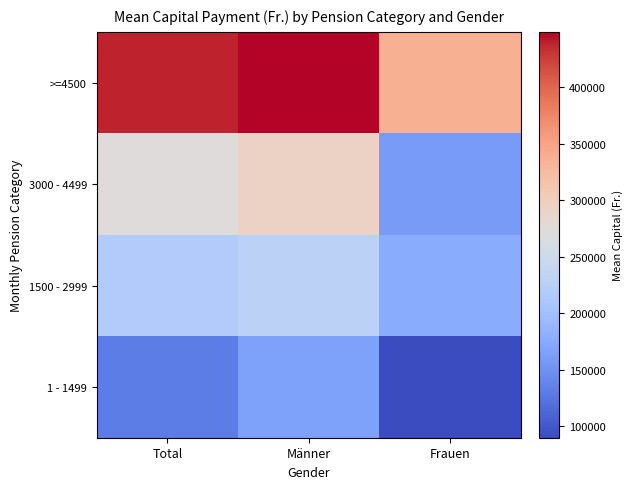

Reading left to right, list all the values displayed in this chart.

>=4500: Total=437842.0	Männer=449057.6	Frauen=336844.9
1500 - 2999: Total=217775.3	Männer=229634.8	Frauen=176477.8
3000 - 4499: Total=271625.2	Männer=292849.6	Frauen=159682.5
>=4500: Total=437842.0	Männer=449057.6	Frauen=336844.9